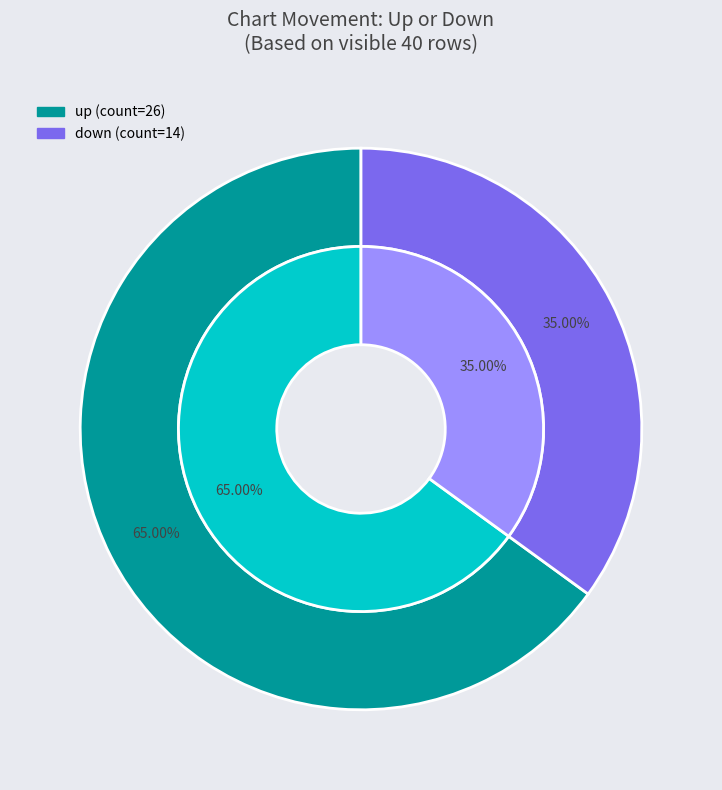

Is it true that up is 77% of the pie?

False